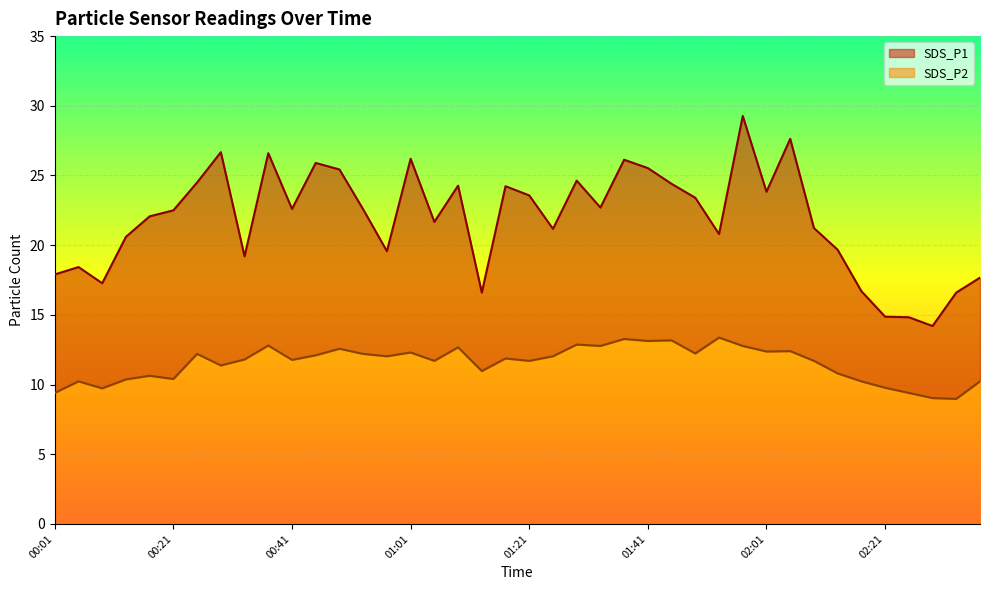

At 02:21, list the series in order from largest to smallest.

SDS_P1, SDS_P2